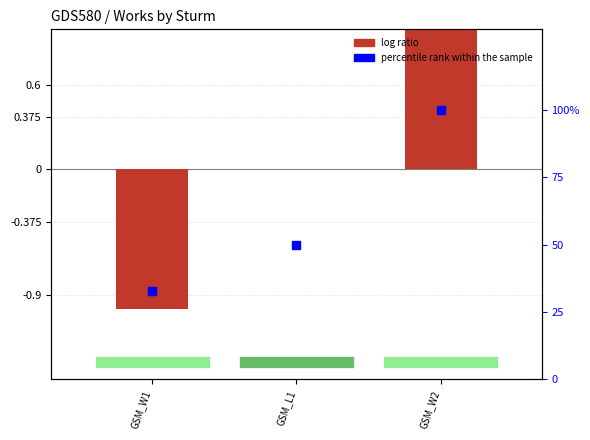

Is the value of log ratio at GSM_L1 greater than the value of percentile rank within the sample at GSM_W1?

No